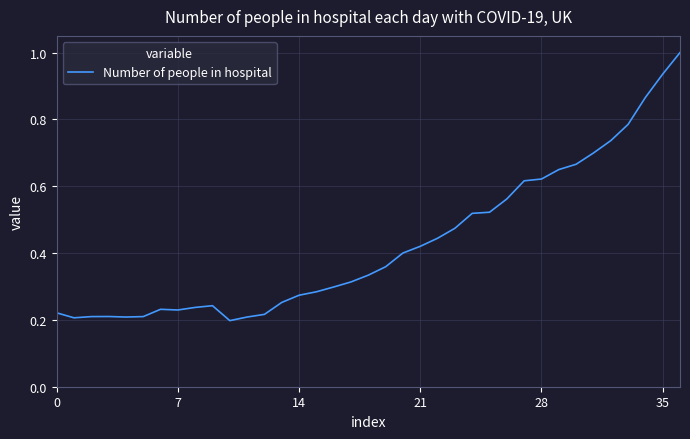

What is the greatest value displayed?

1.0